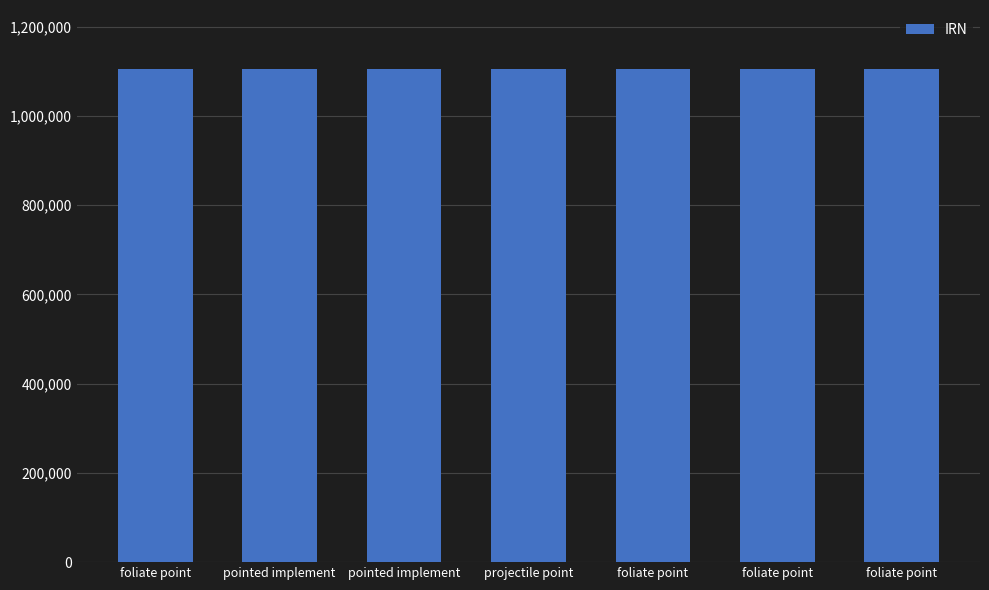

What is the difference between the maximum and minimum values?

6